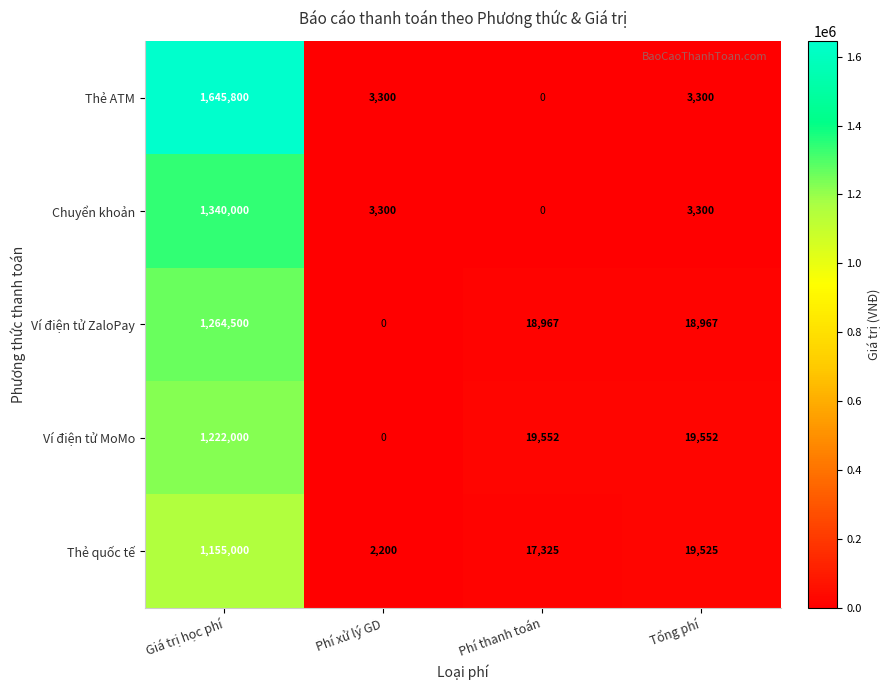

The value of Thẻ ATM at Phí thanh toán is 0. True or false?

True